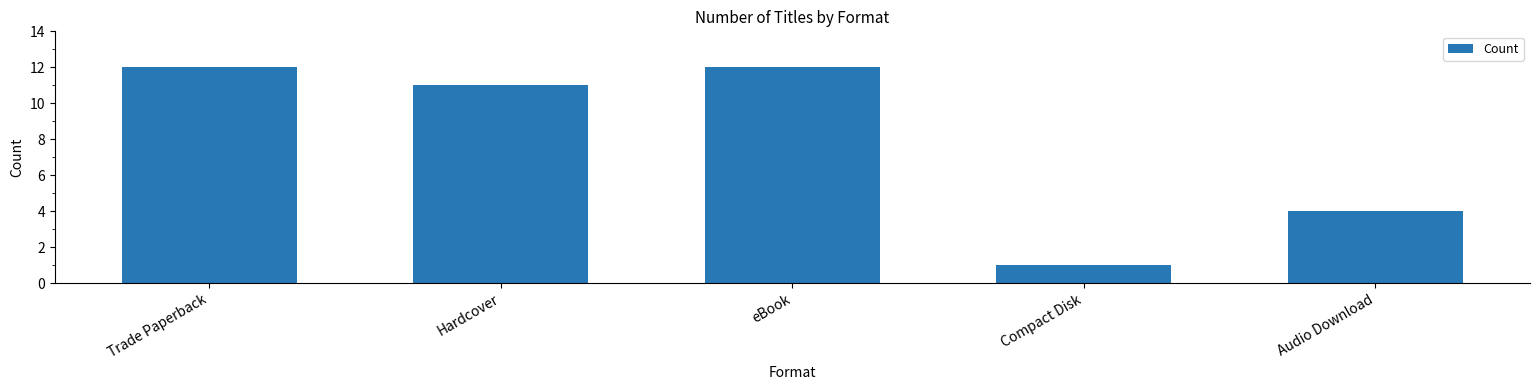

How many categories are shown in the chart?

5